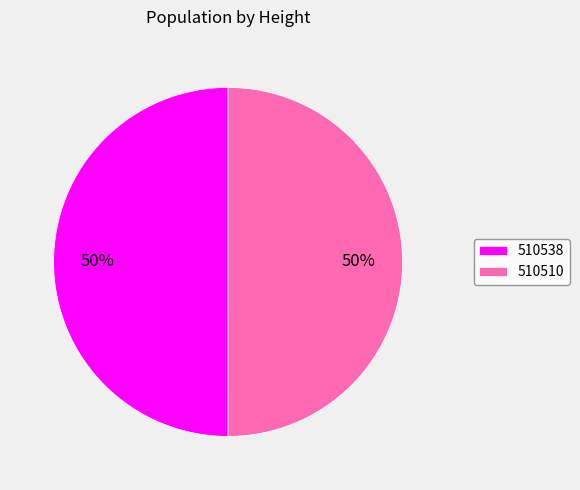

To the nearest percent, what portion does 510538 represent?

50%